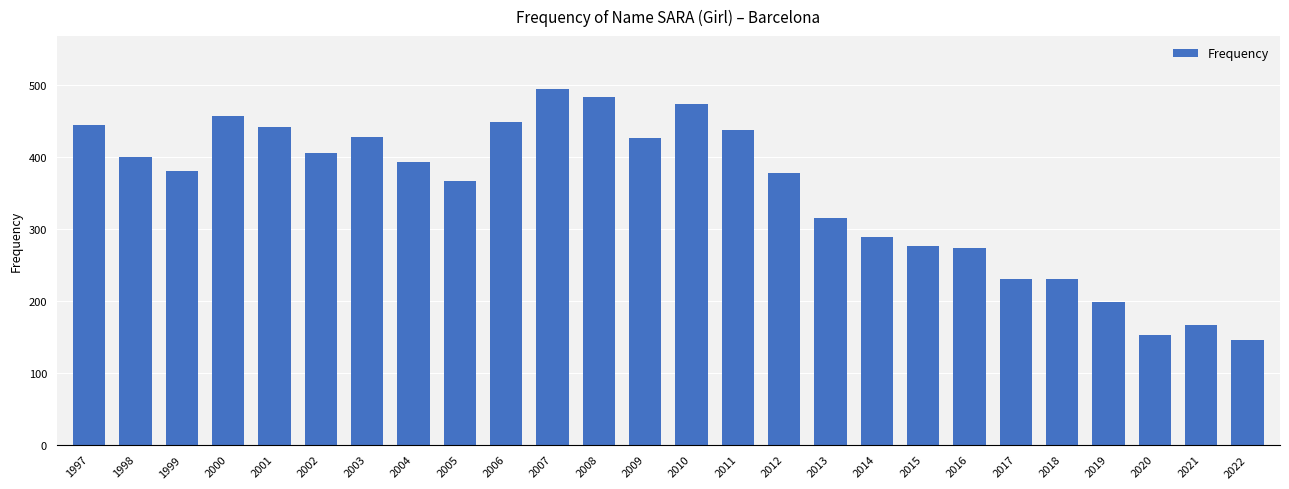

What is the ratio of the value at 2020 to the value at 2018?

0.7